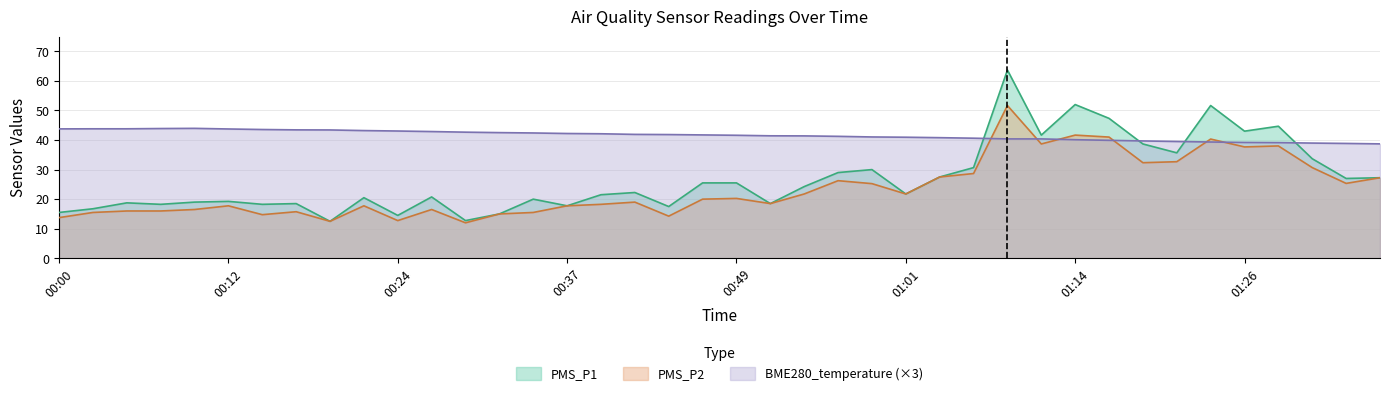

What is the spread (max minus min) of values at 01:19?

7.4